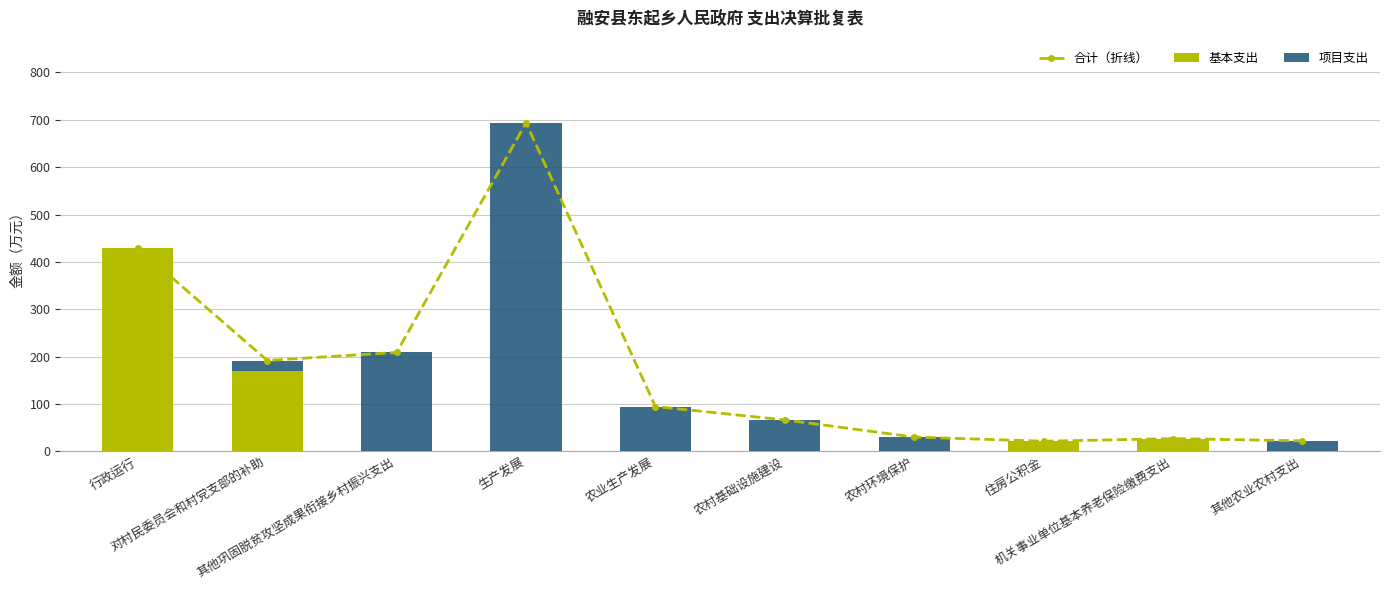

How many values in the 基本支出 series exceed 0?

5